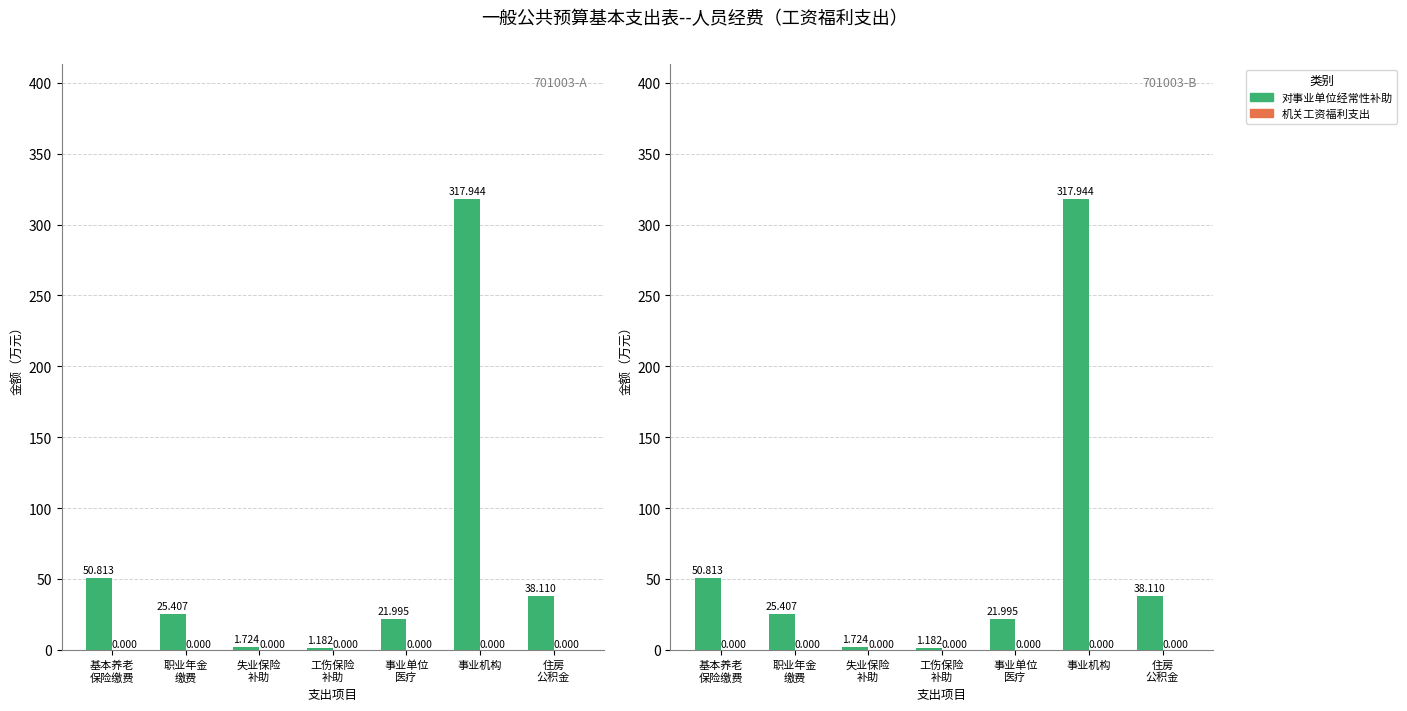

Count the number of data series in this chart.

2